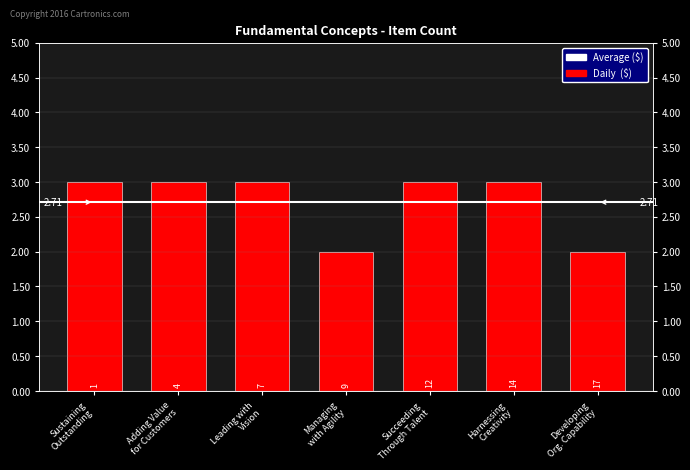

Between Adding Value for Customers and Leading with Vision, which is larger?

Adding Value for Customers